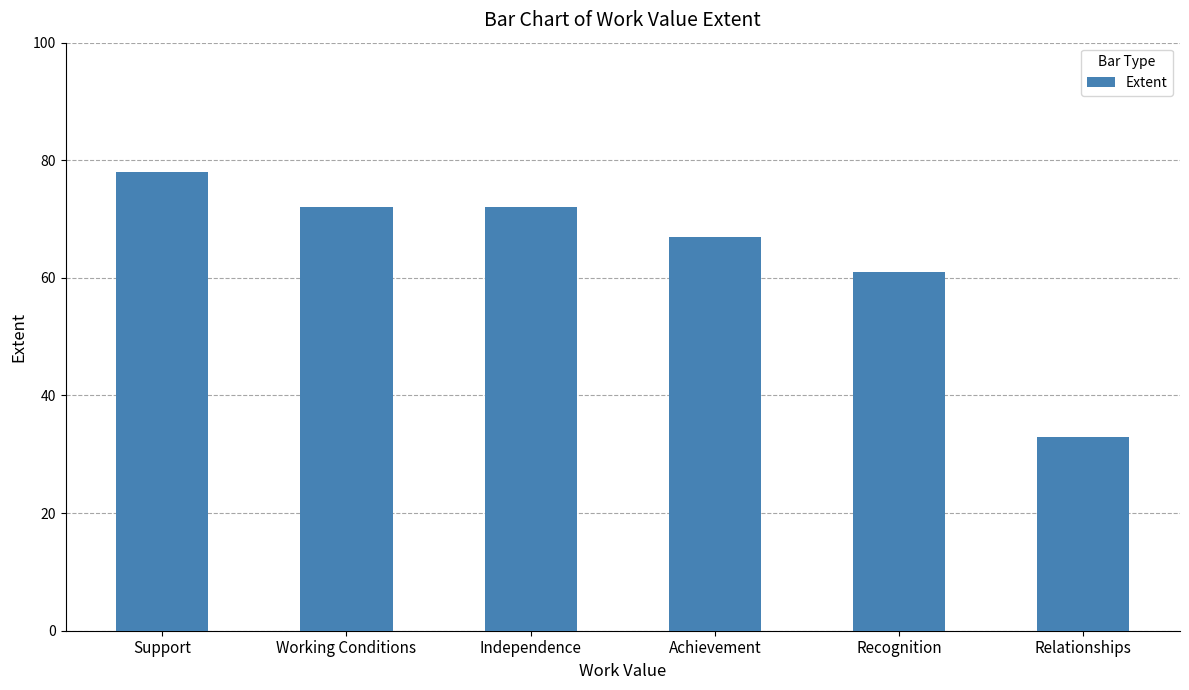

What is the change in value from Independence to Achievement?

-5